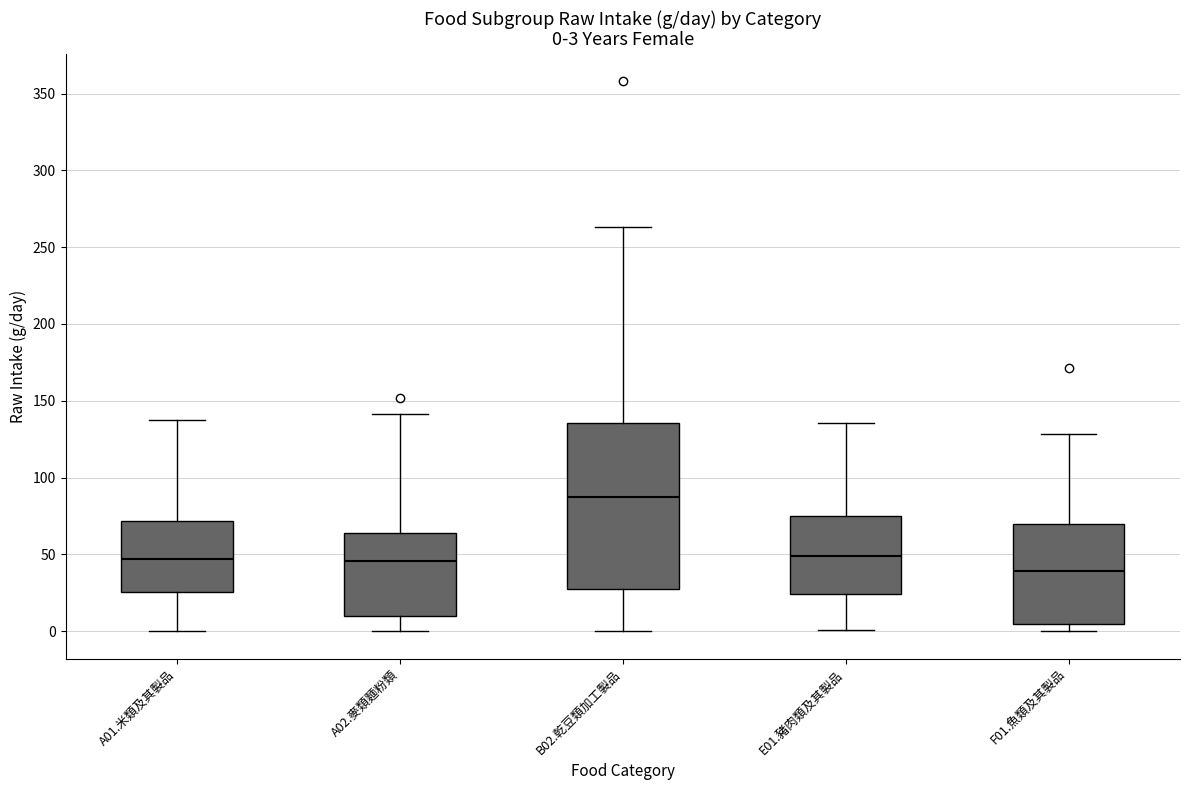

Which box has the highest median line?

B02.乾豆類加工製品